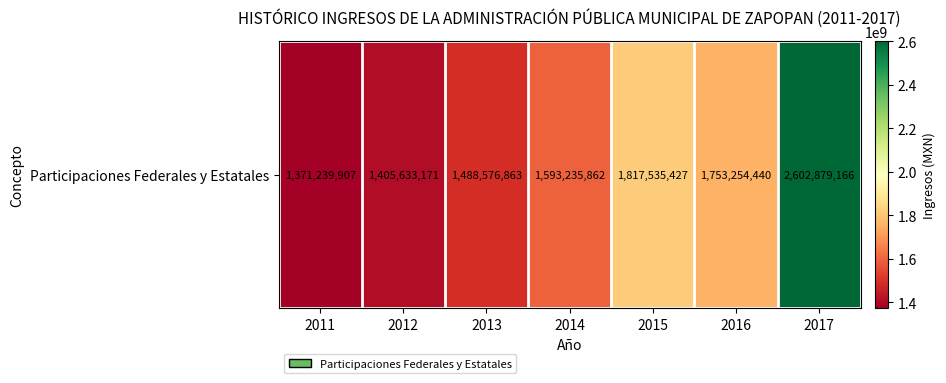

What is the change in value from 2014 to 2015?

+224299565.0